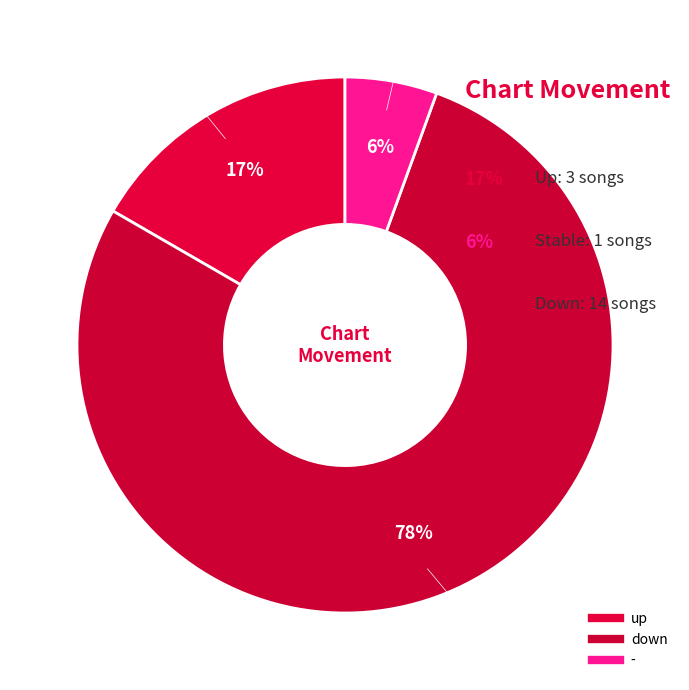

Approximately how many times larger is the value at - compared to down?

0.1